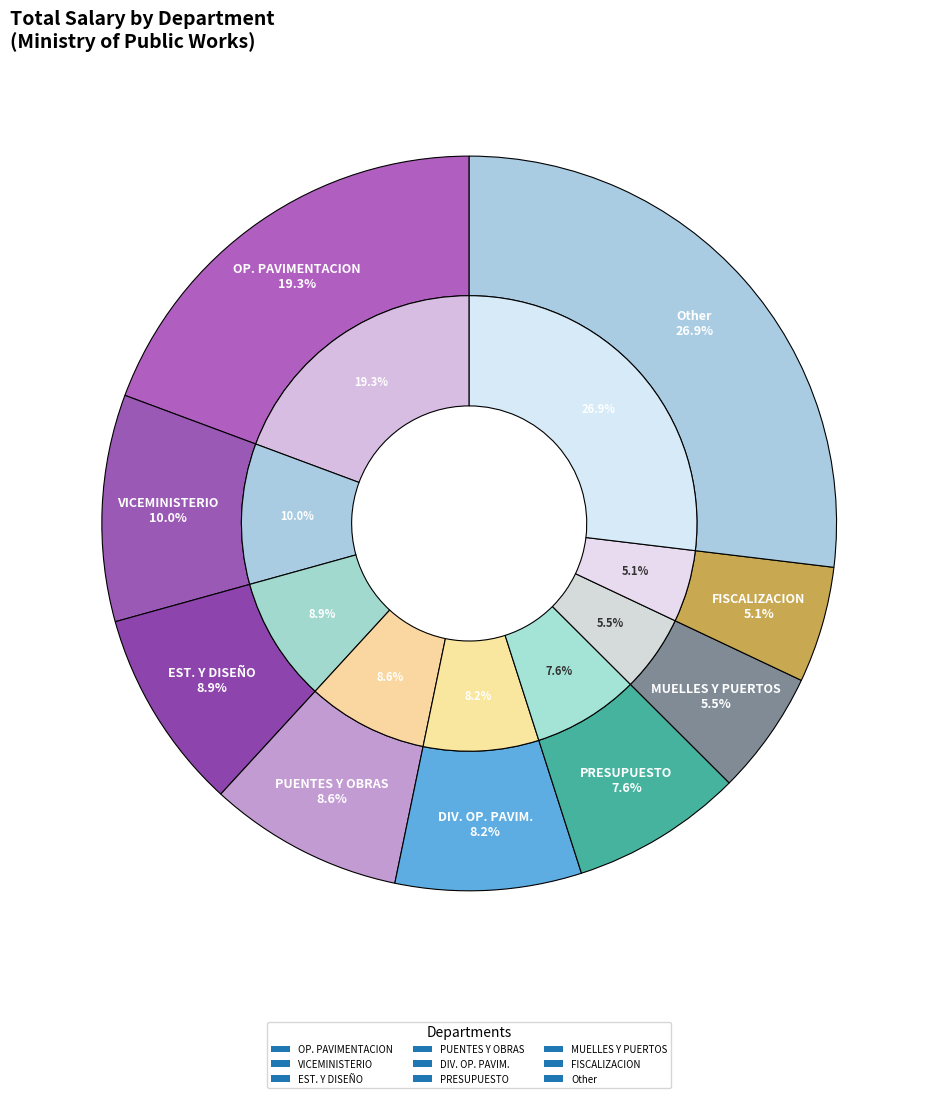

To the nearest percent, what is the average slice percentage?

6%